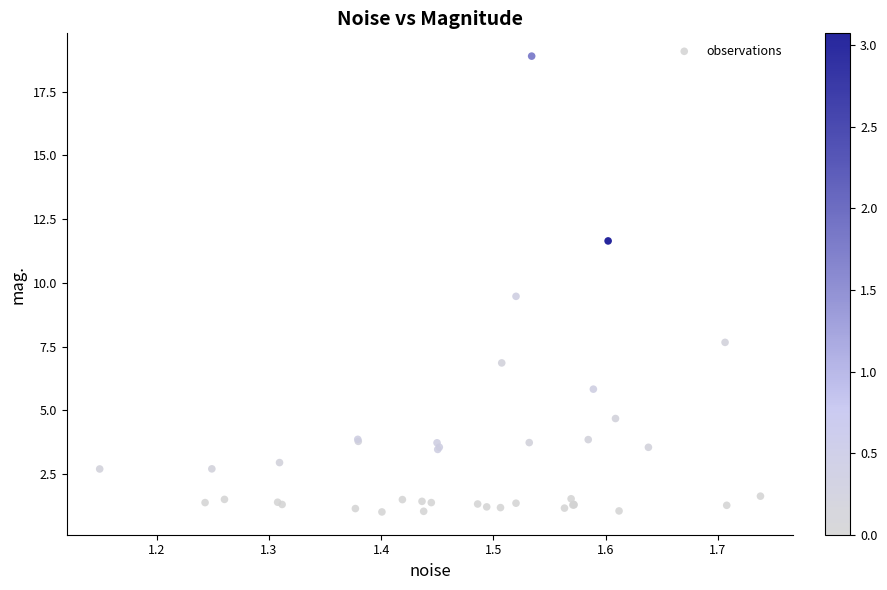

What Y value in the scatter plot is closest to 9?

9.5